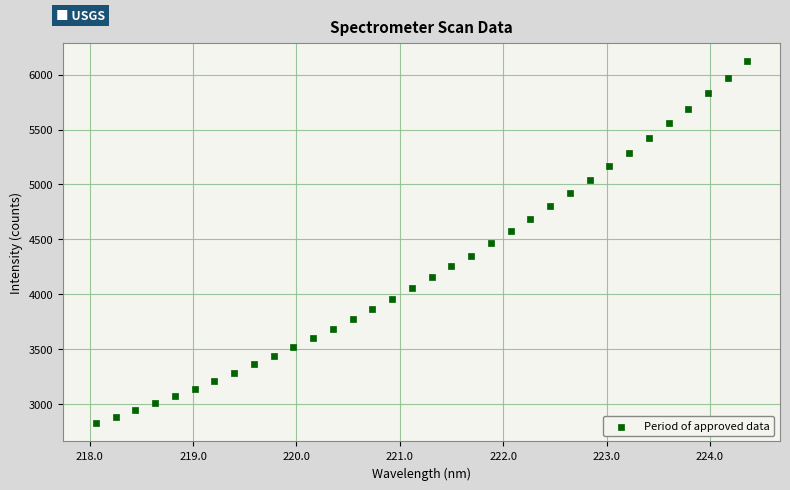

What is the range of Y values (max minus min)?

3295.5